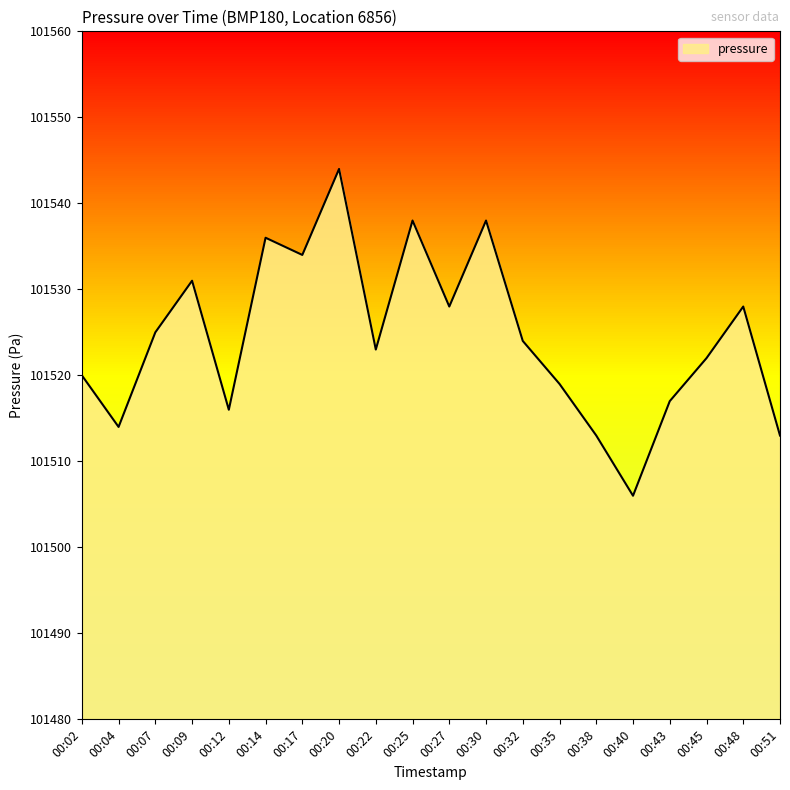

What is the difference between the values at 00:07 and 00:25?

13